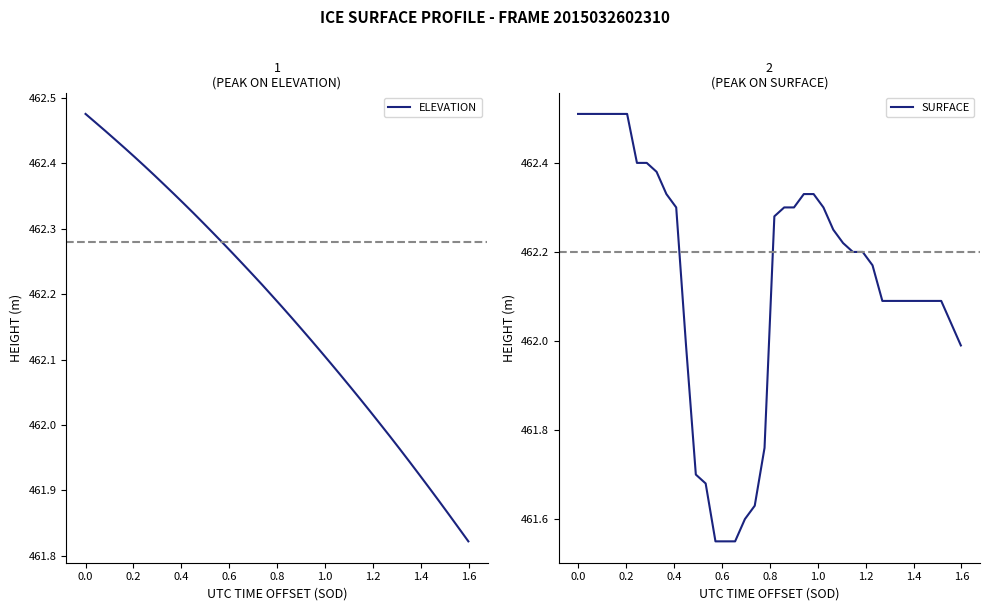

What is the maximum value for SURFACE?

462.5